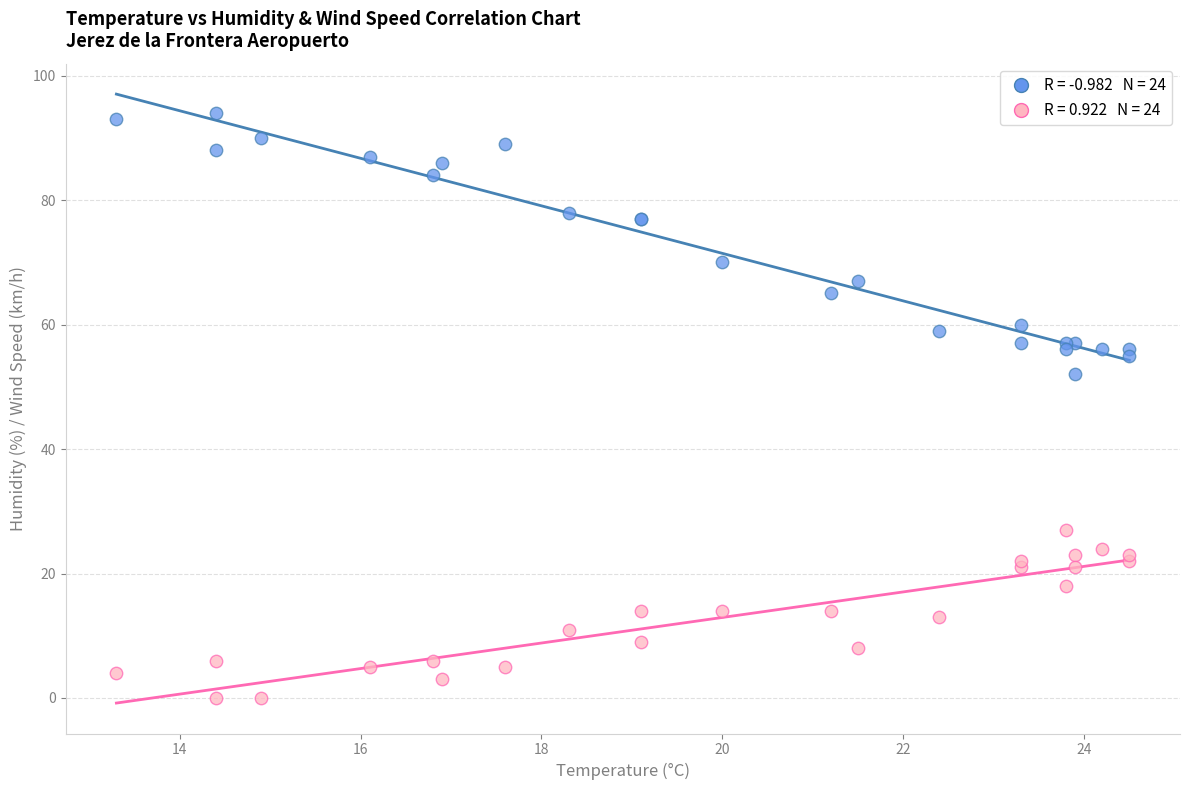

Across all series, what Y value is closest to 47?

52